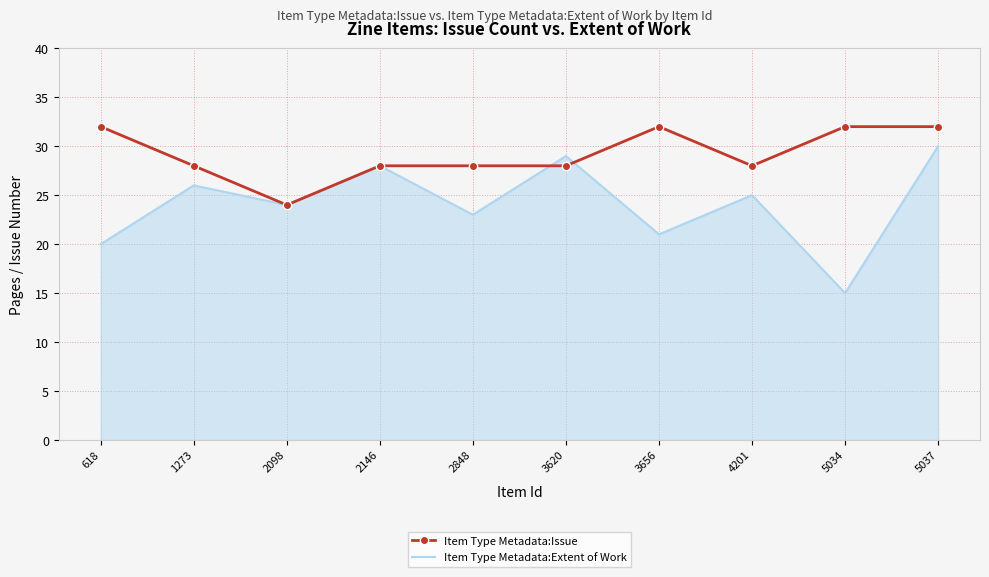

What is the difference between the Item Type Metadata:Issue values at 2098 and 1273?

4